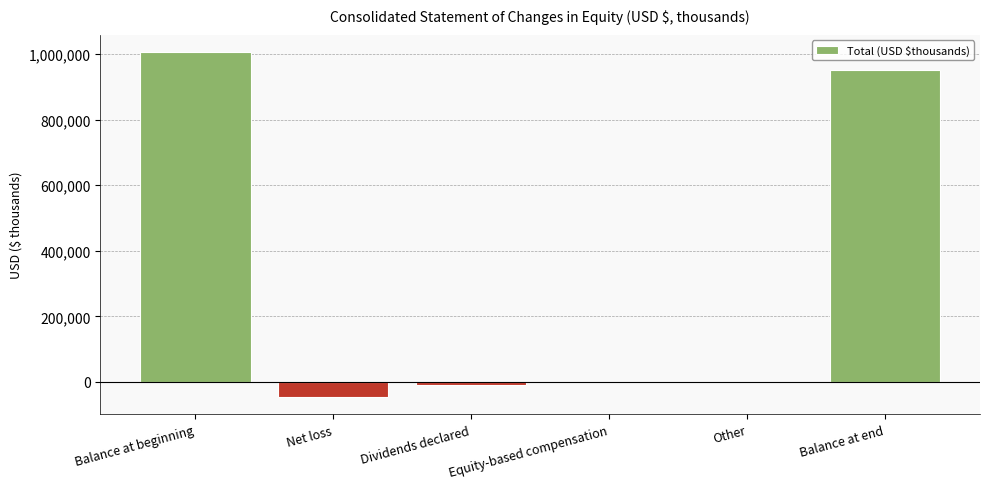

Which has a higher value, Balance at beginning or Net loss?

Balance at beginning